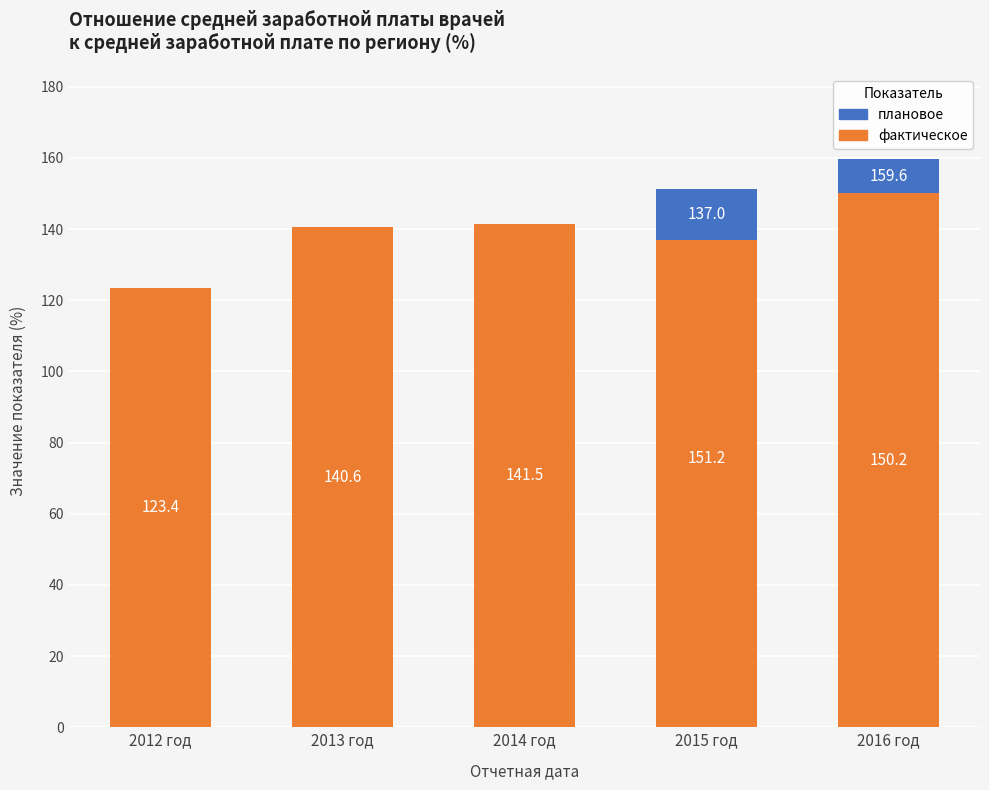

At which label is плановое closest to -2?

2014 год